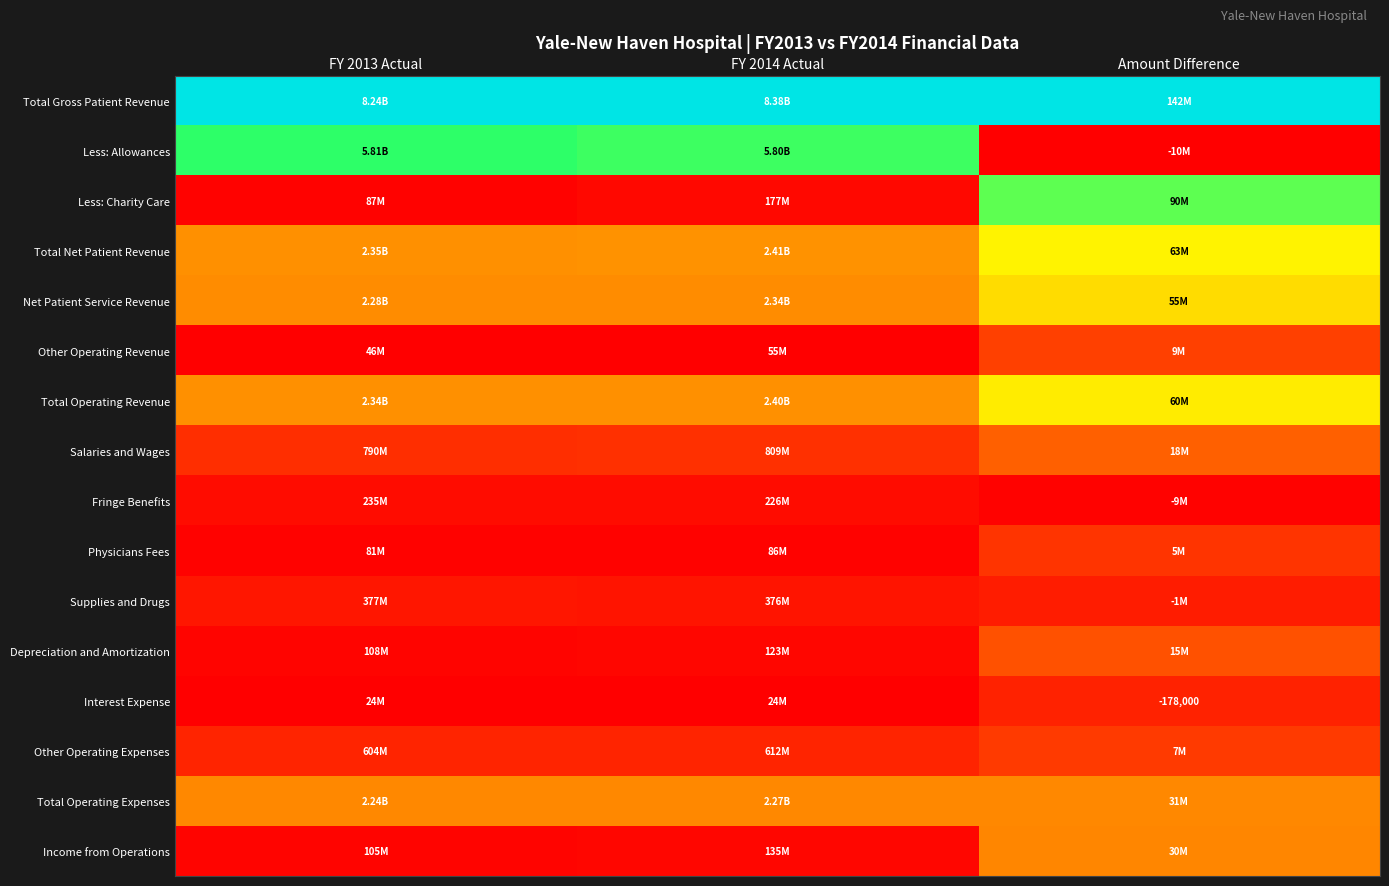

At how many categories does at least one series exceed 0?

3